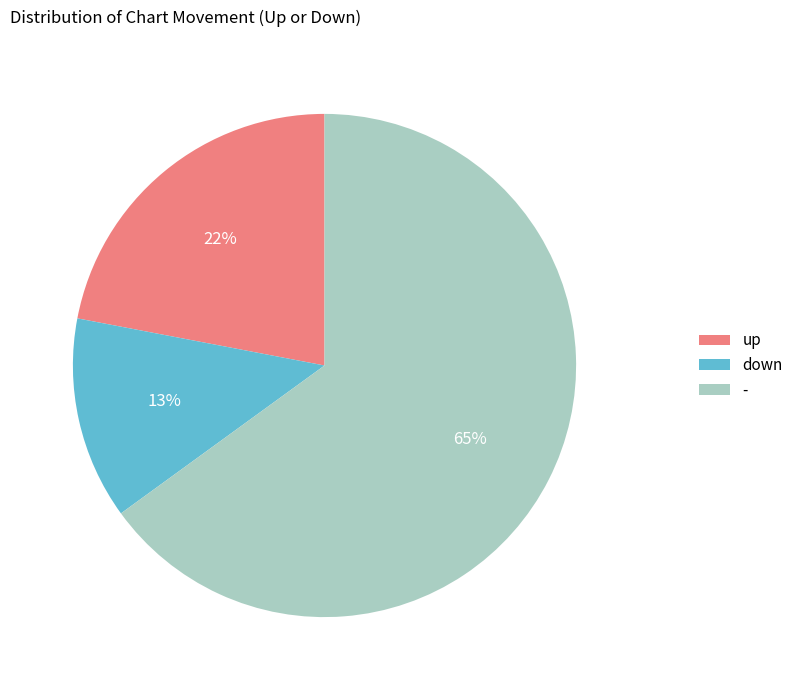

True or false: down accounts for 22% of the total.

False